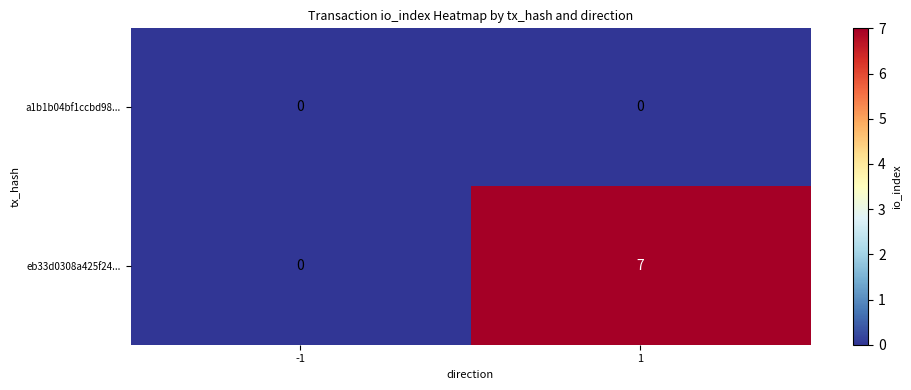

Which series has the largest total across all categories?

eb33d0308a425f24...